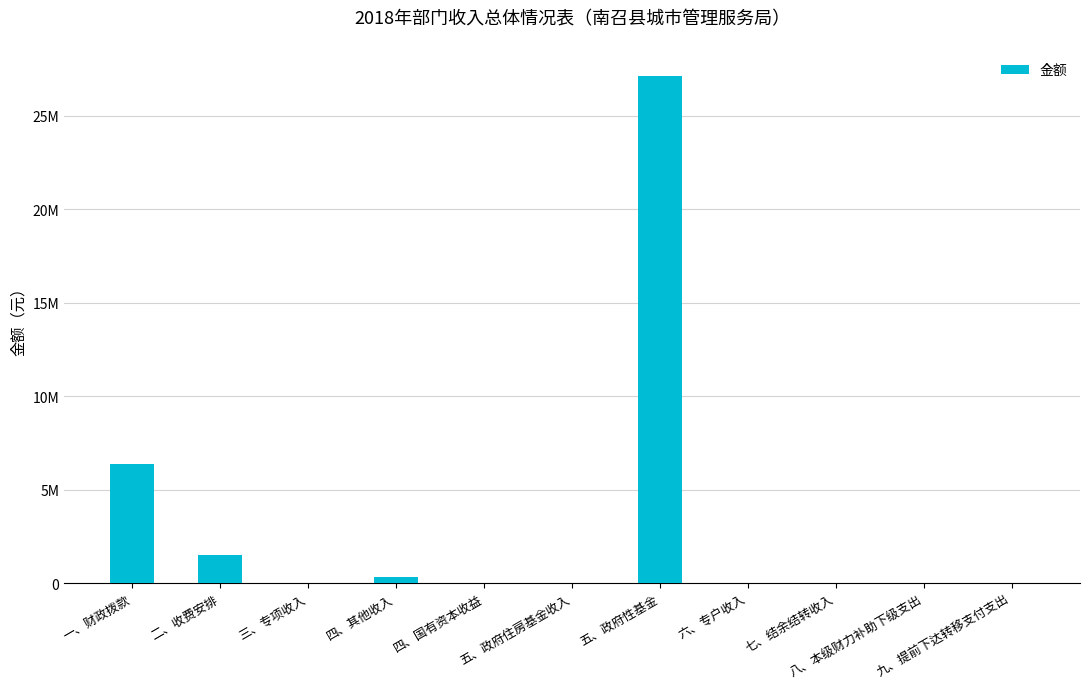

Which has a higher value, 四、其他收入 or 六、专户收入?

四、其他收入